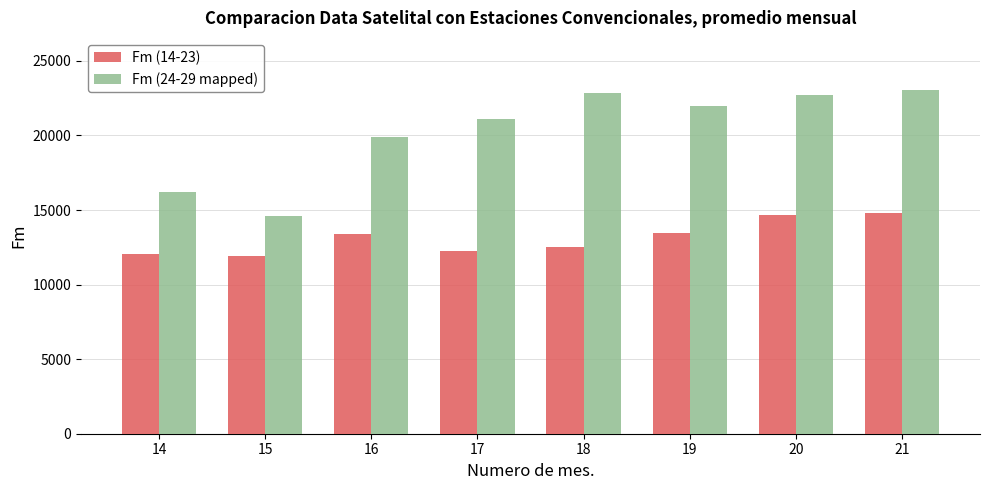

What is the difference between the highest and lowest values at 20?

8080